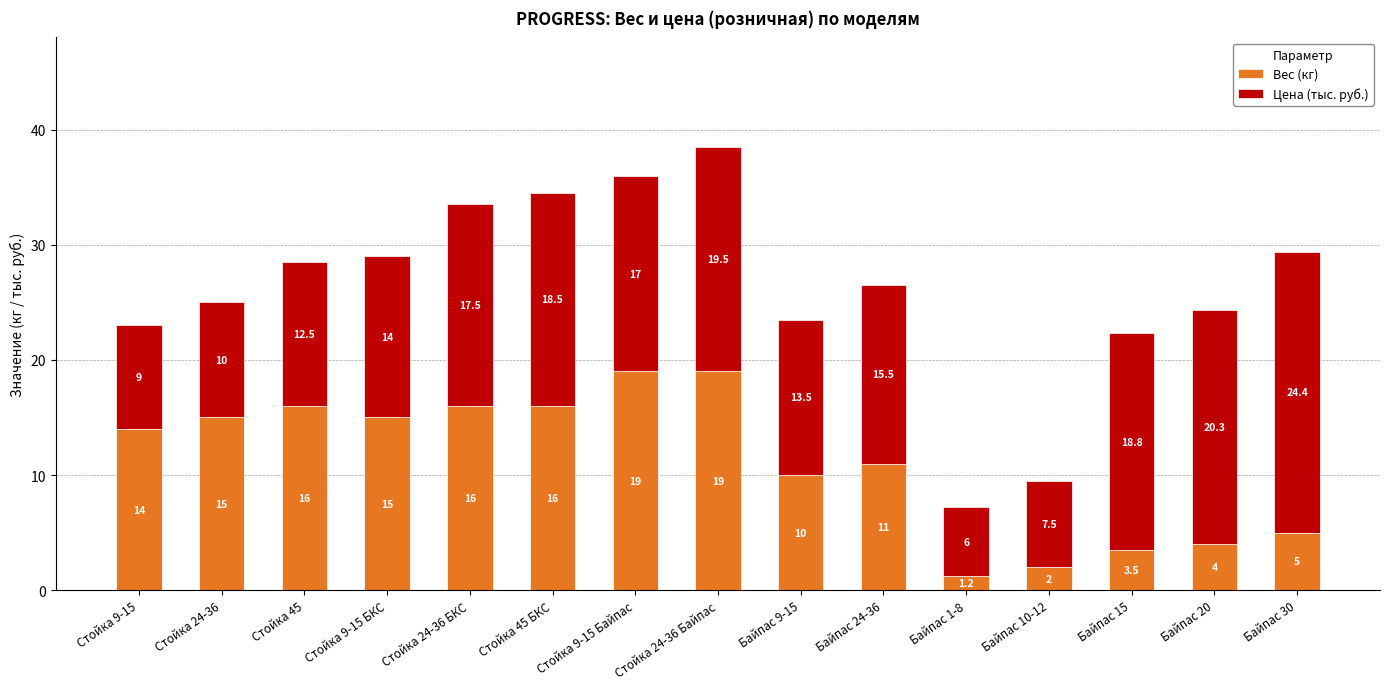

The value of Вес (кг) at Стойка 45 БКС is 16.0. True or false?

True